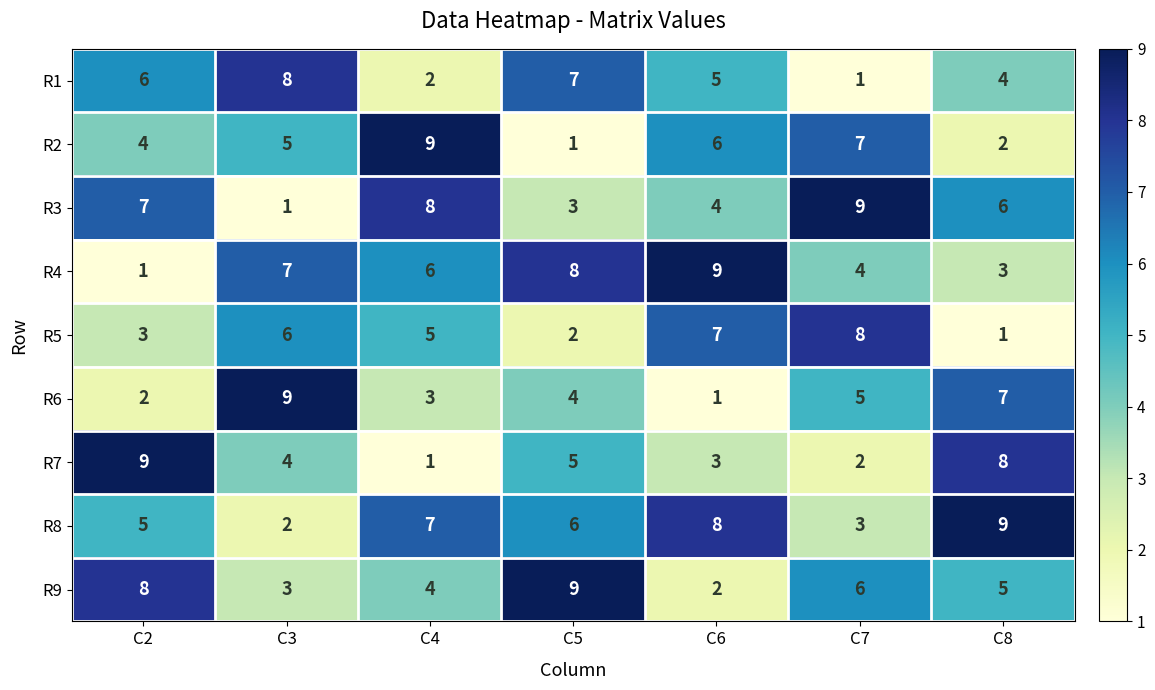

Is it true that R4 equals 9 at C6?

True